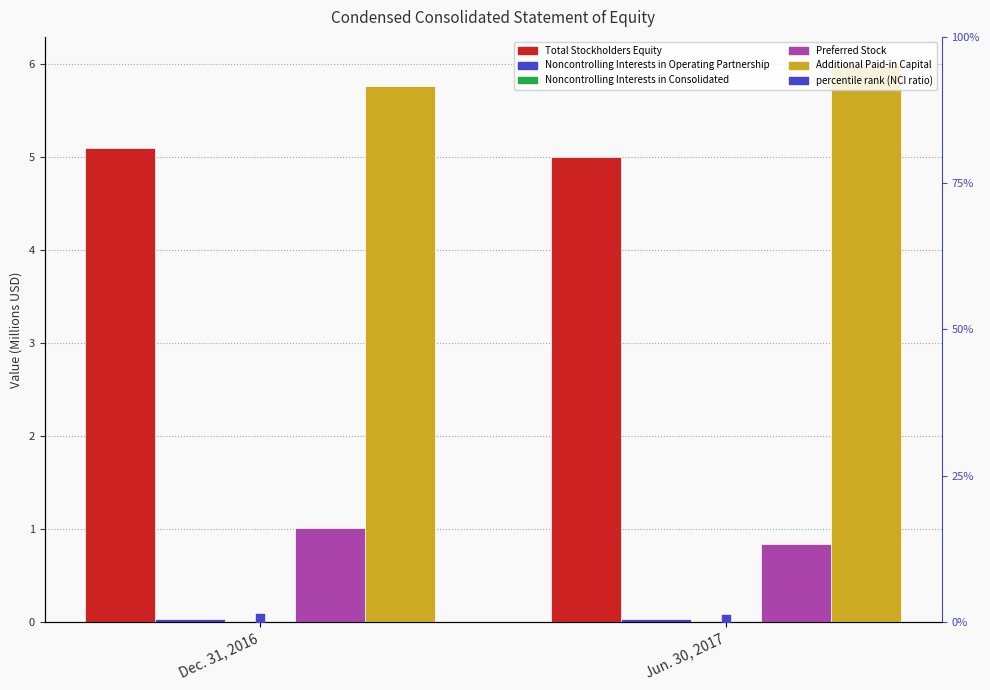

What is the total value across all series at Dec. 31, 2016?

11.9